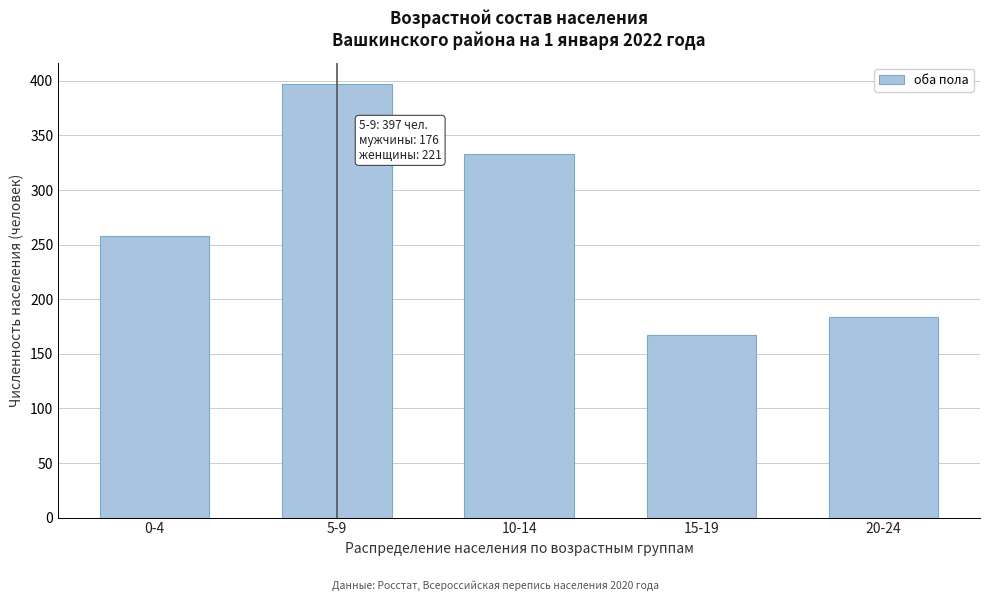

Reading left to right, extract all data points from this chart.

258	397	333	167	184